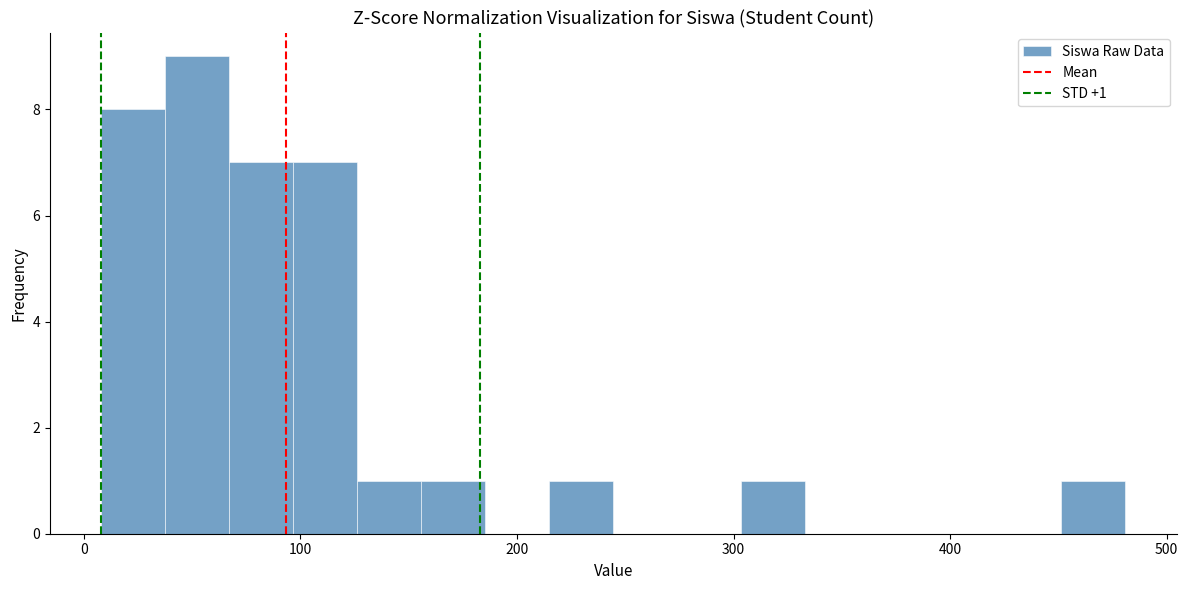

Read against the x-axis, roughly where is the centre of the tallest bar?

50